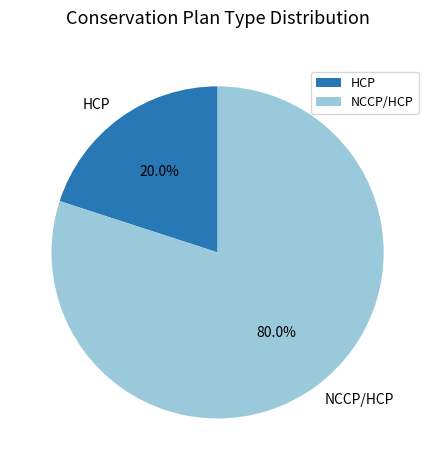

Do HCP and NCCP/HCP together represent more than half of the pie?

Yes